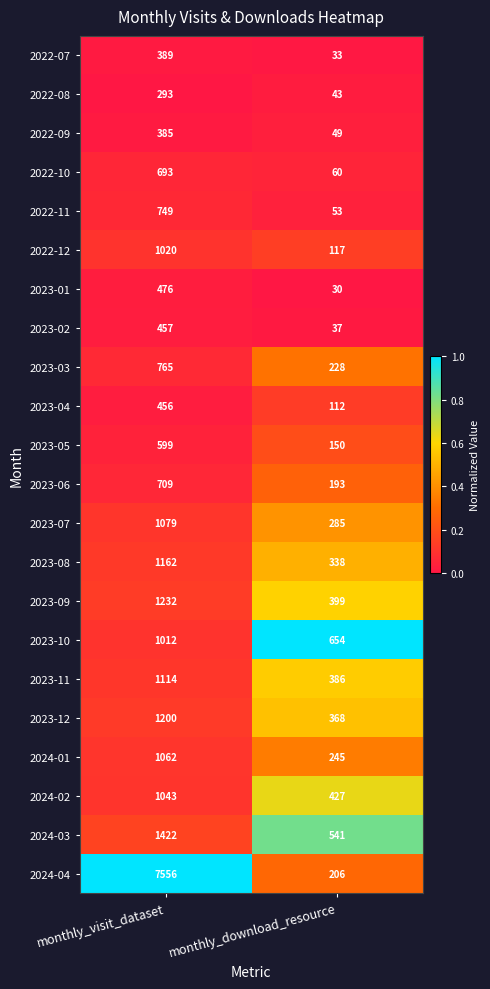

Rank the series by their maximum value, from lowest to highest.

2022-08, 2022-09, 2022-07, 2023-04, 2023-02, 2023-01, 2023-05, 2022-10, 2023-06, 2022-11, 2023-03, 2023-10, 2022-12, 2024-02, 2024-01, 2023-07, 2023-11, 2023-08, 2023-12, 2023-09, 2024-03, 2024-04